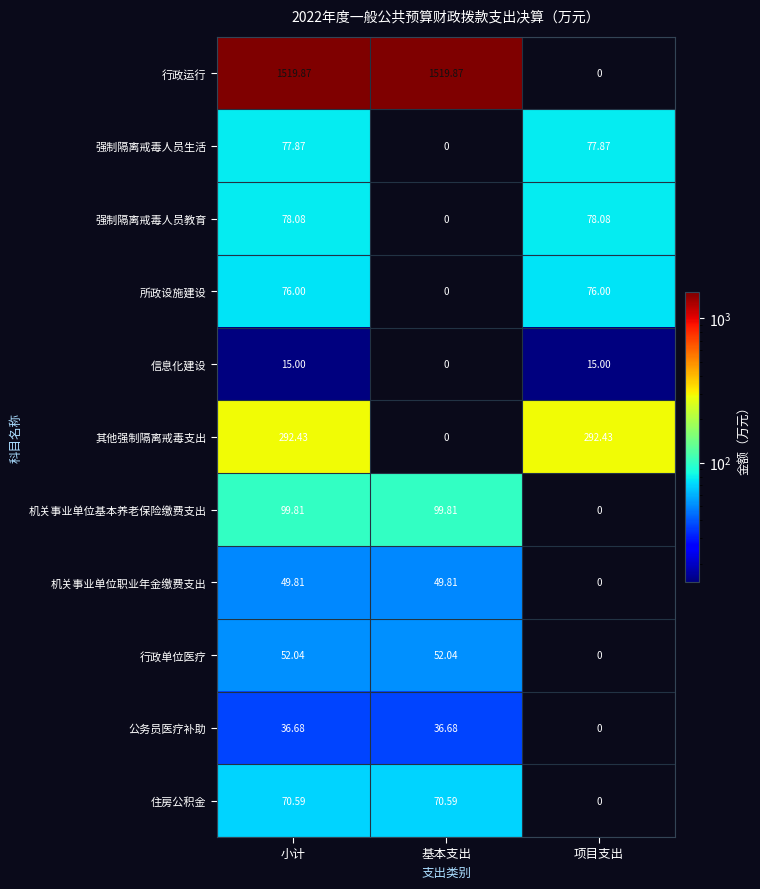

Which series changed the most between 基本支出 and 项目支出?

行政运行